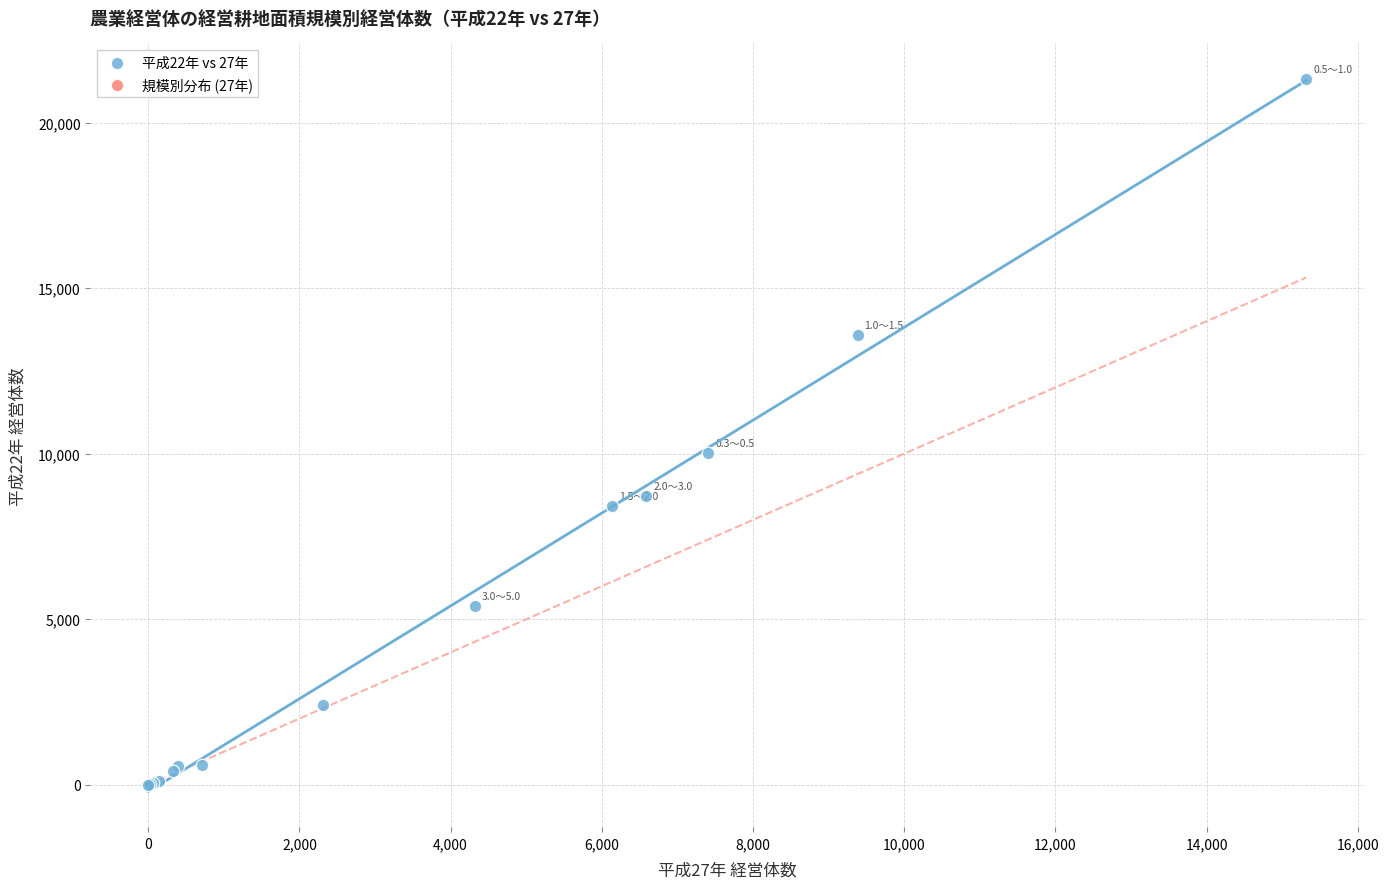

What Y value in the scatter plot is closest to 10656?

10010